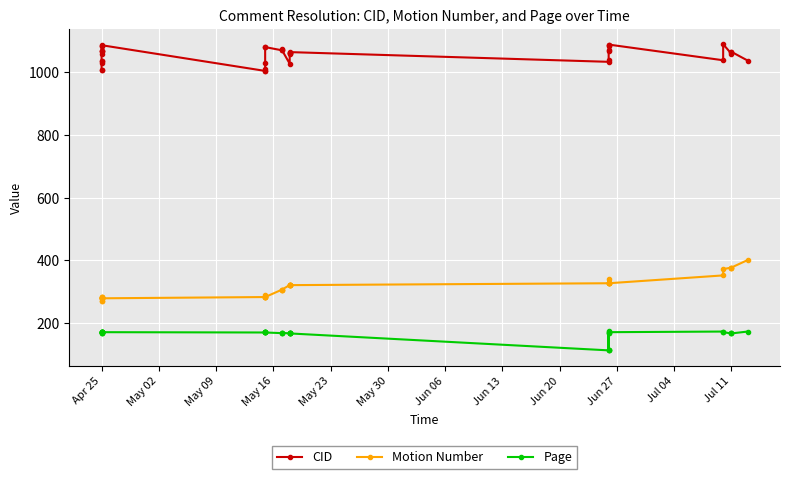

How many data points in Page are above 170?

9